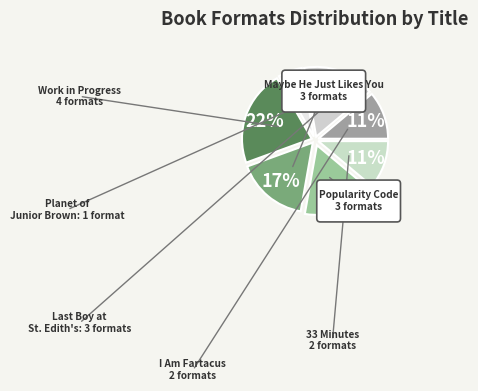

How many segments does this pie chart have?

7